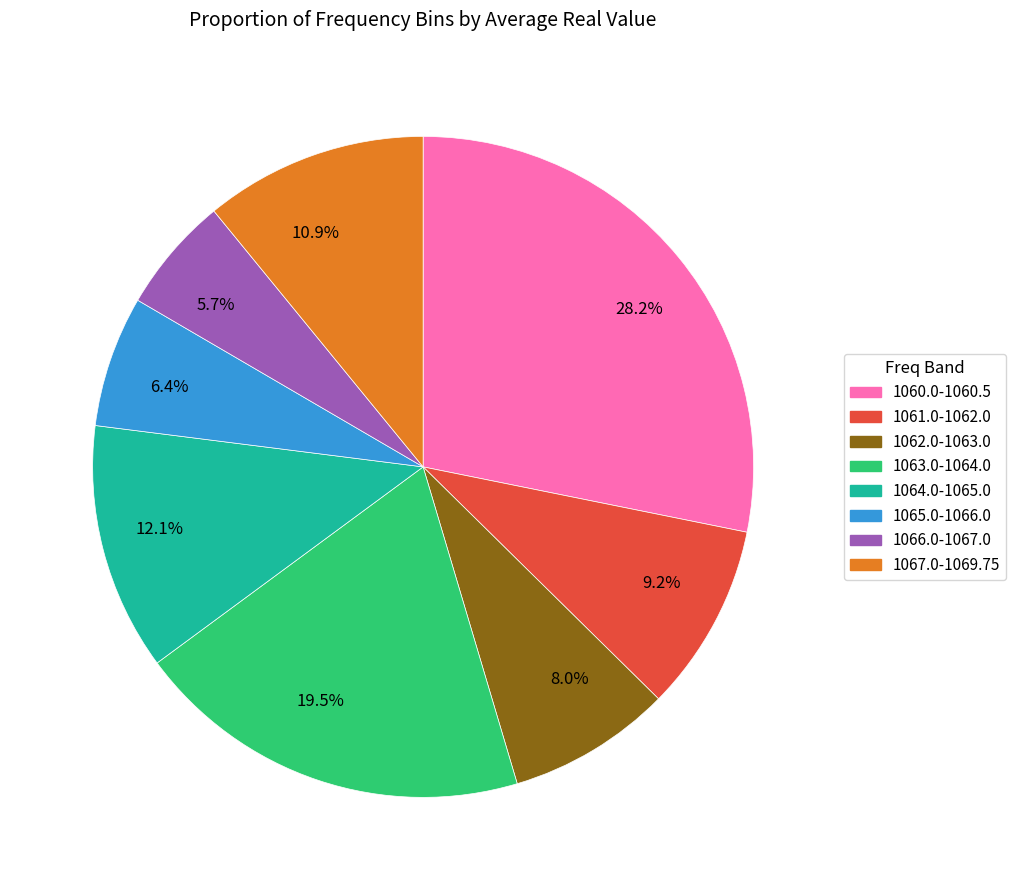

Does 10.9% represent more than half of the total?

No